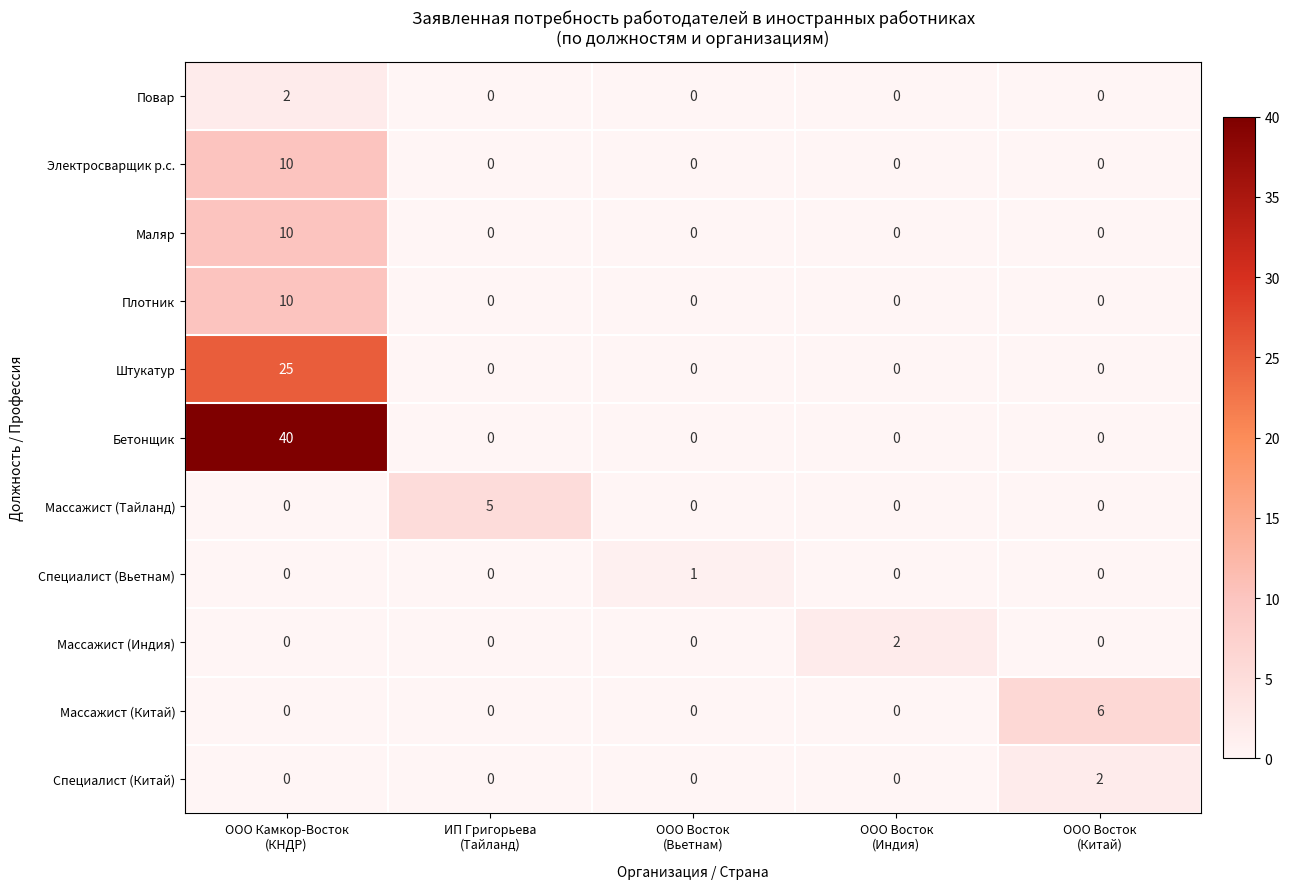

Count the Специалист (Вьетнам) values in the range 0 to 1.

5